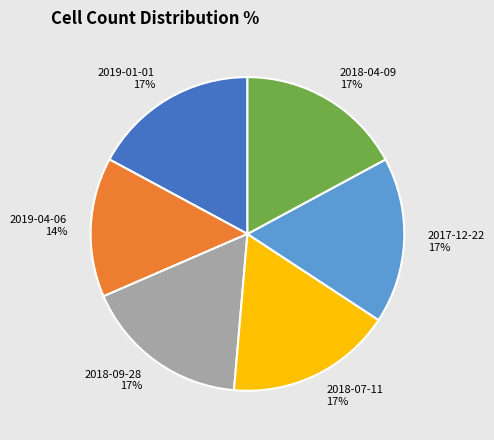

What is the smallest slice in the pie chart?

2019-04-06